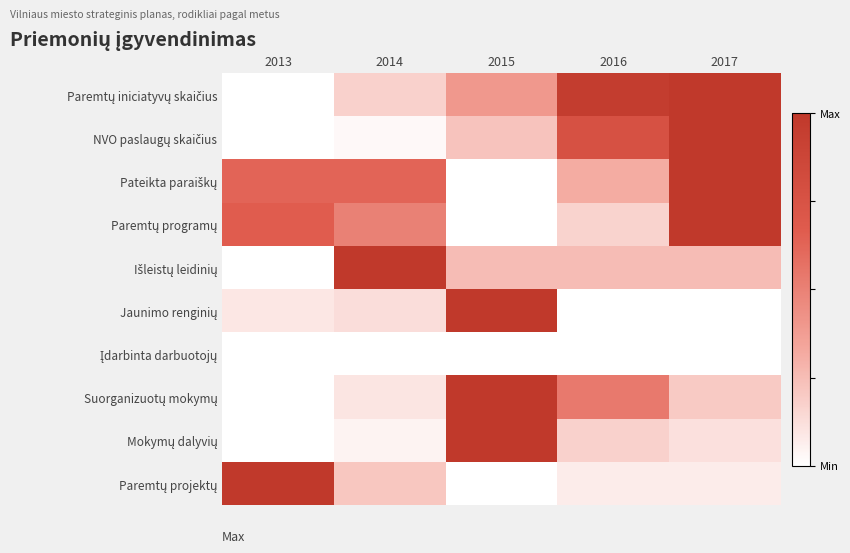

Which category has the highest value across all series?

2017